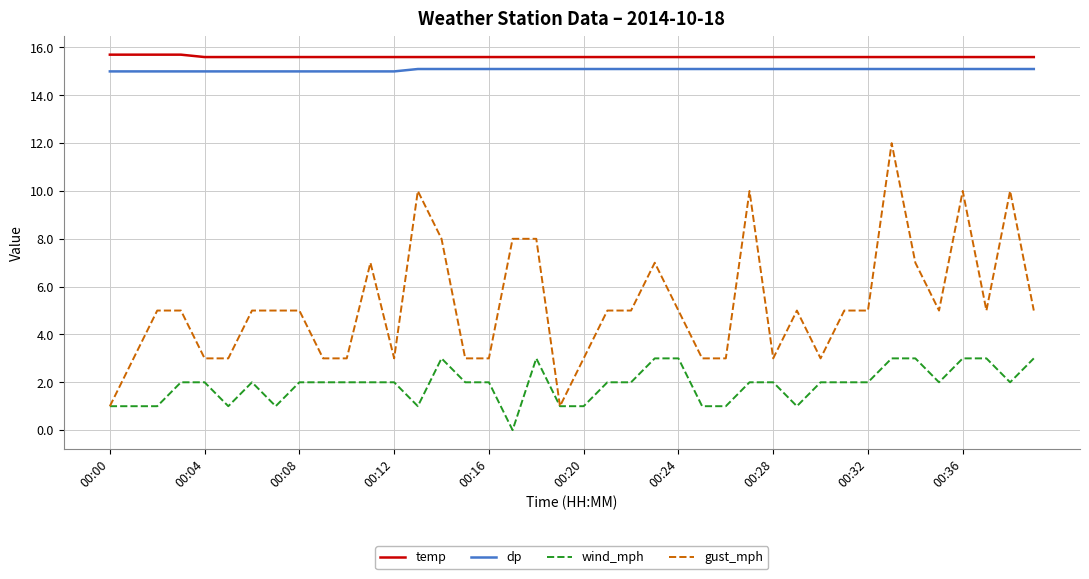

True or false: dp and wind_mph cross at least once.

False